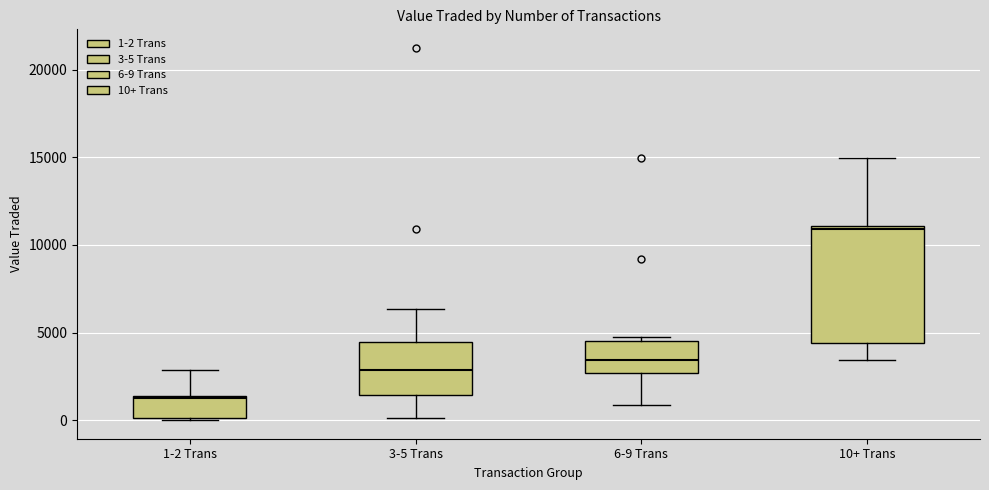

Reading left to right, read every box against the y-axis: the position of its median line, the range the box covers, and the ends of its whiskers. The values are not printed on the chart, so give them approximately, as read against the axis.

1-2 Trans: median 1500, box 0 to 1500, whiskers 0 to 3000
3-5 Trans: median 3000, box 1500 to 4500, whiskers 0 to 6500
6-9 Trans: median 3500, box 2500 to 4500, whiskers 1000 to 4500 (just above the box's upper edge)
10+ Trans: median 11000 (just below the box's upper edge), box 4500 to 11000, whiskers 3500 to 15000